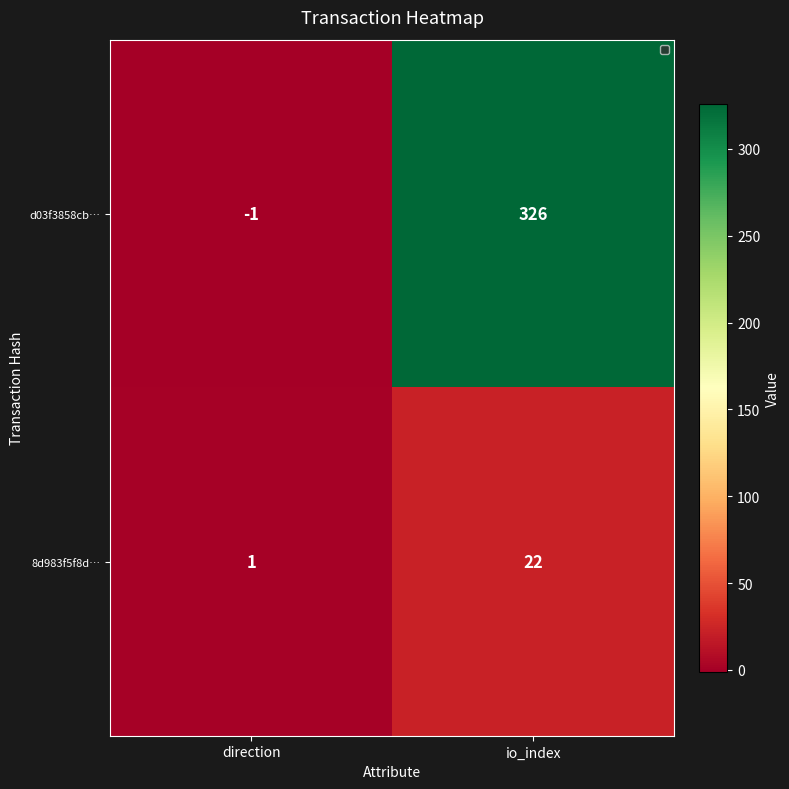

Reading right to left, list all the values displayed in this chart.

d03f3858cb…: io_index=326	direction=-1
8d983f5f8d…: io_index=22	direction=1